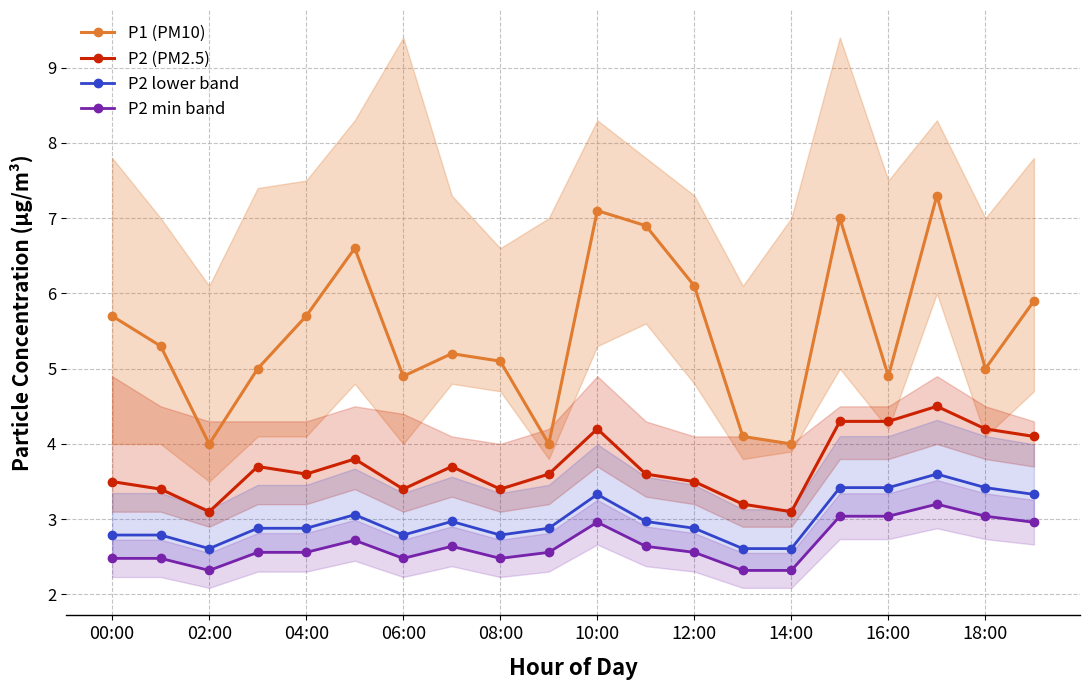

Where does the P1 (PM10) series first go above 5?

00:00